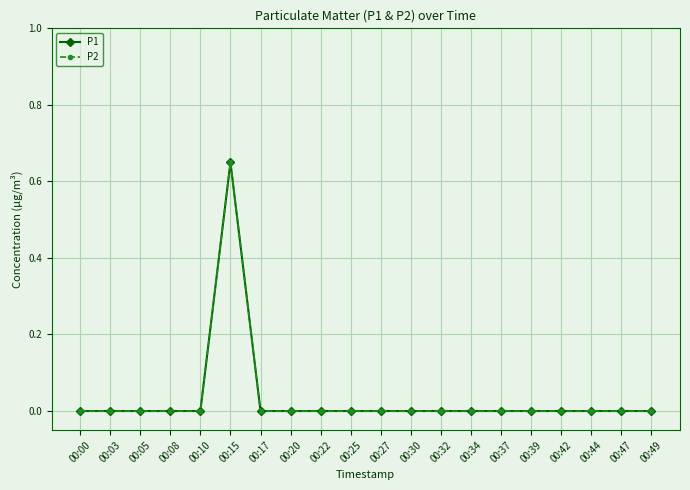

Is the value of P1 at 00:20 greater than the value of P2 at 00:05?

No